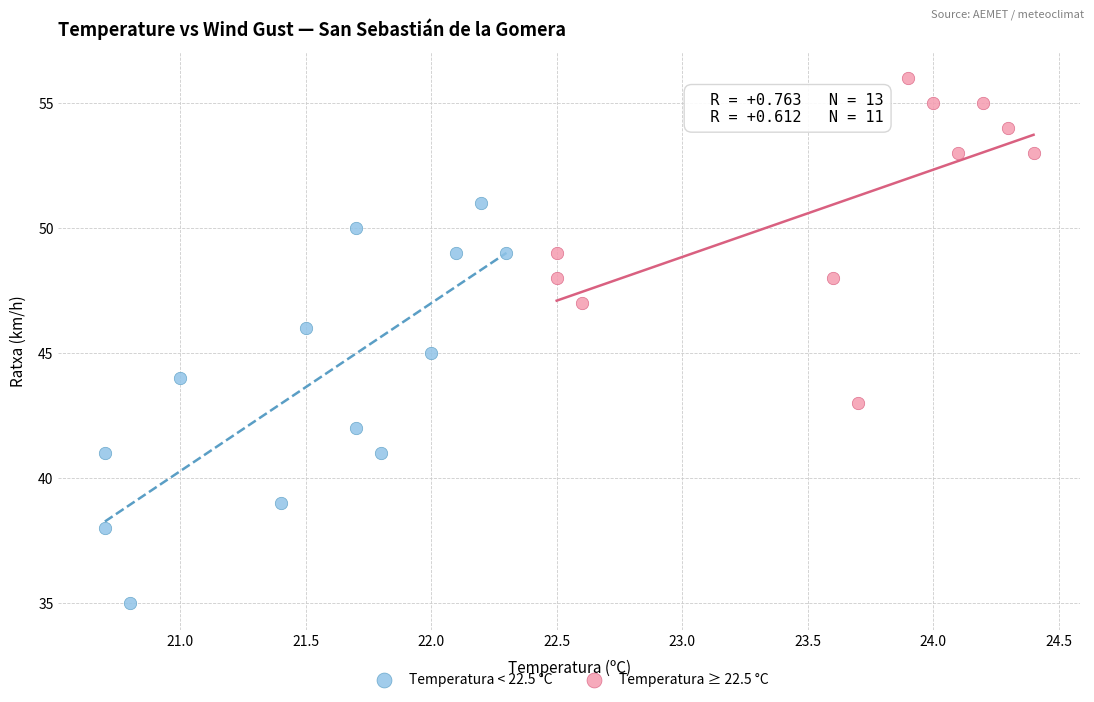

Which series contains the lowest Y value?

Temperatura < 22.5 °C